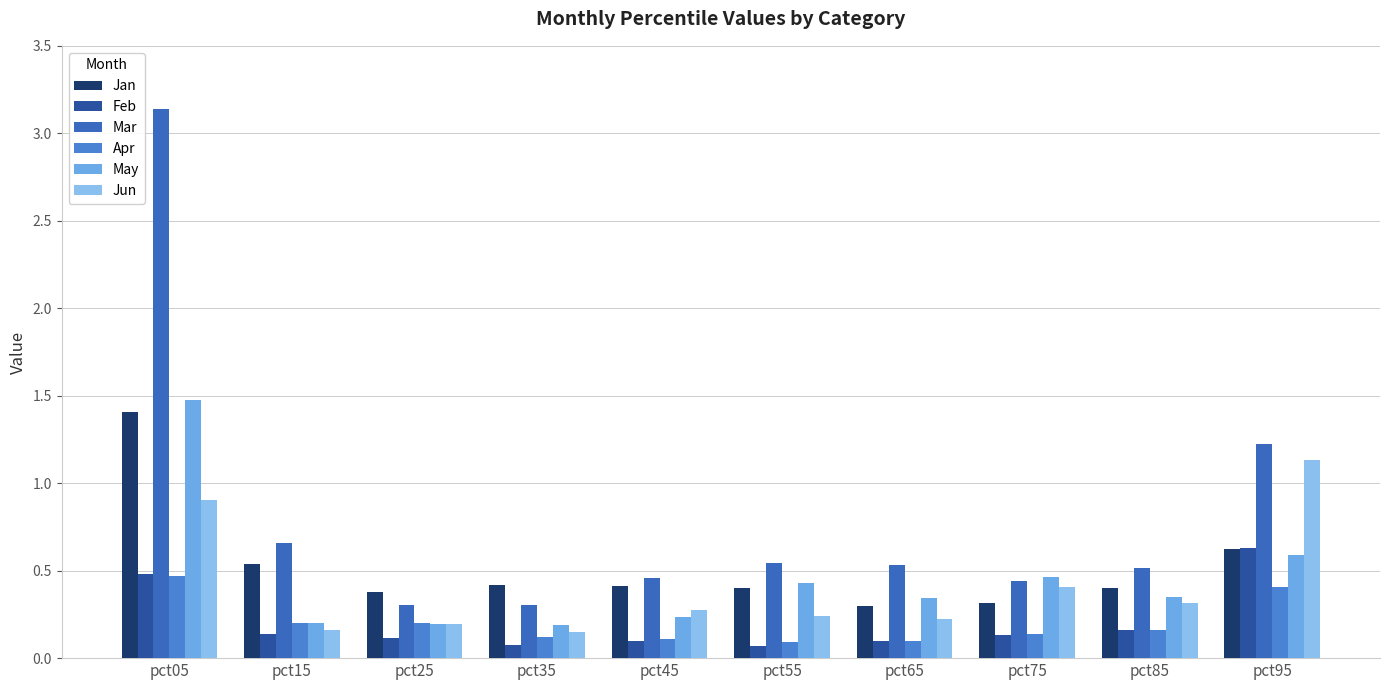

How many groups of bars are there?

10